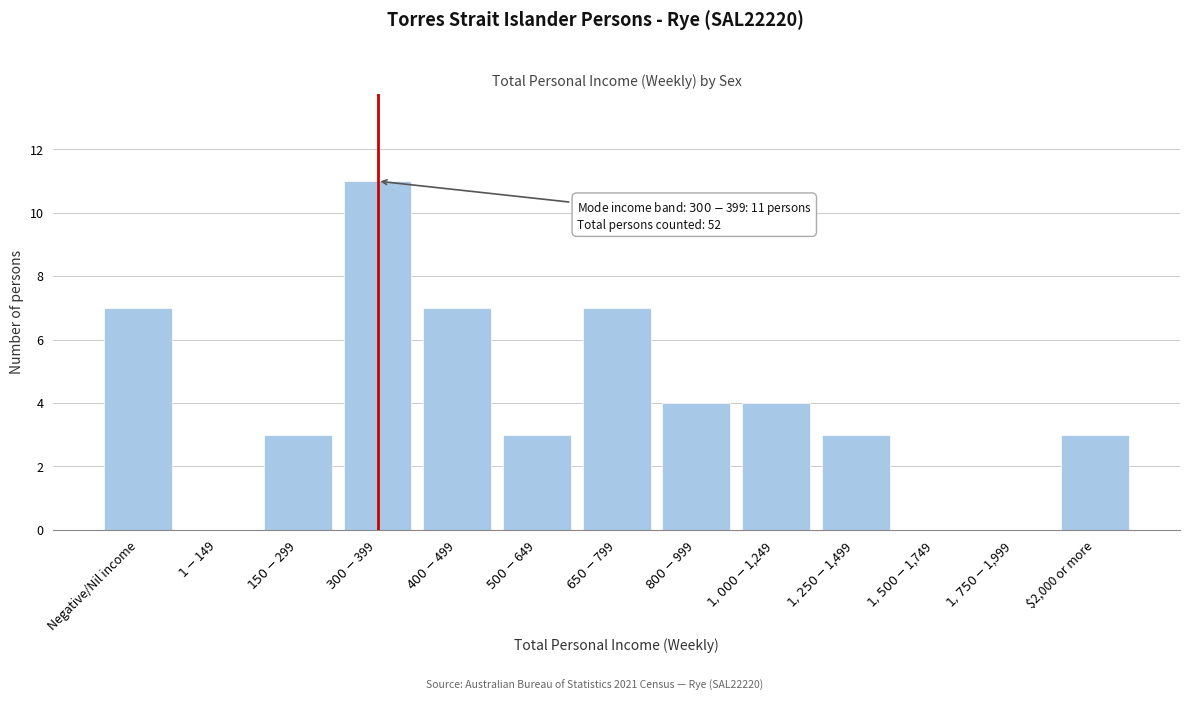

The value at $2,000 or more is 1. True or false?

False